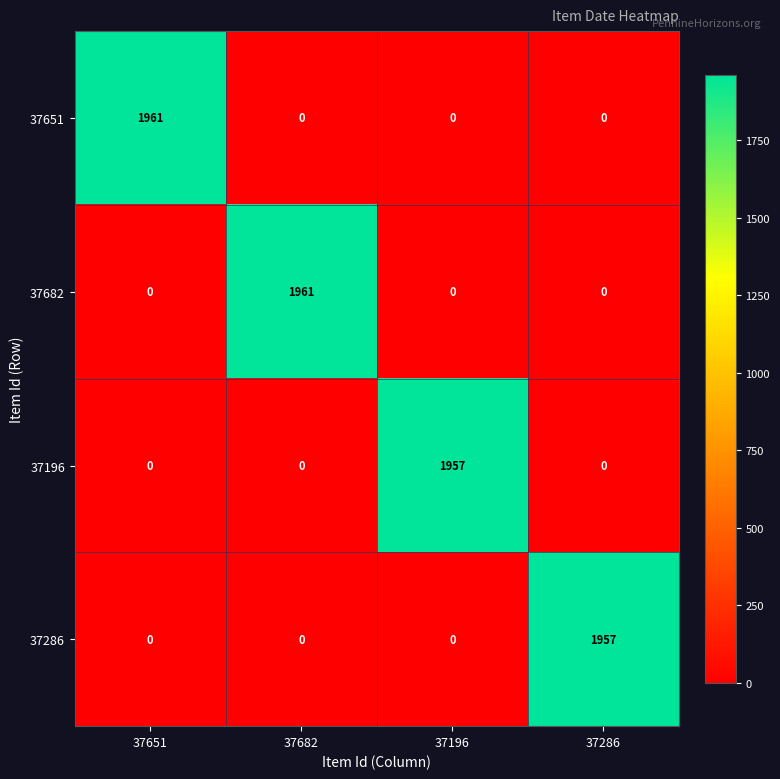

The value of 37286 at 37651 is 0. True or false?

True